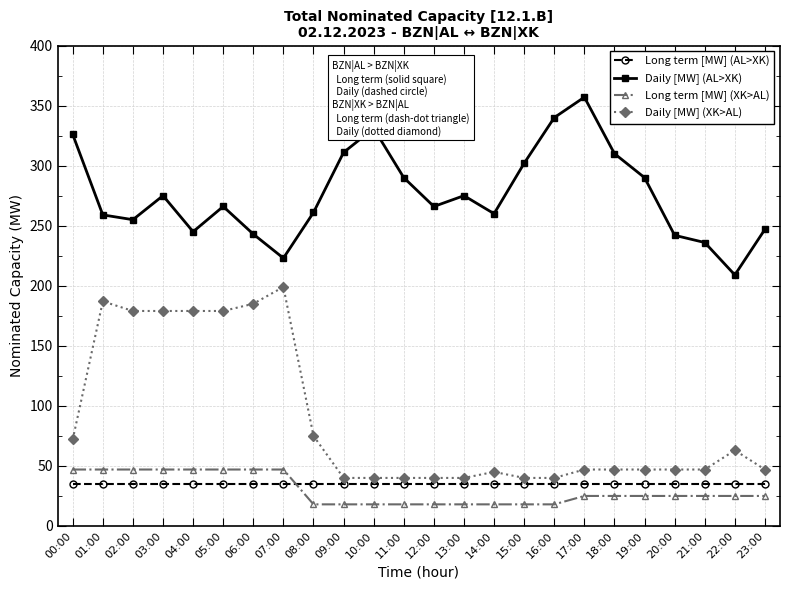

Which series has the largest range (max minus min)?

Daily [MW] (XK>AL)